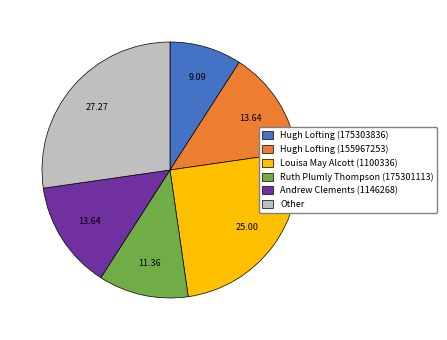

Is there any slice that represents more than half of the pie?

No